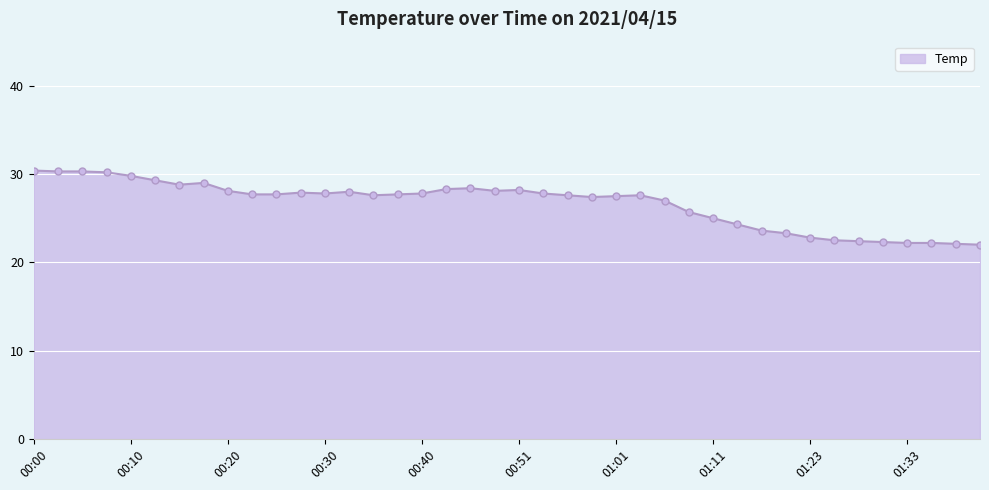

What is the maximum value shown in the chart?

30.4